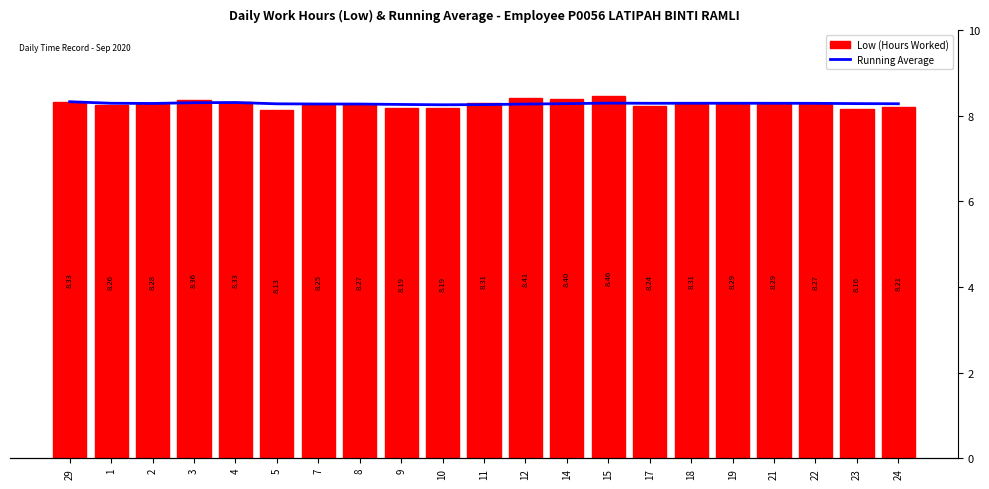

At which label is Low closest to 8?

5